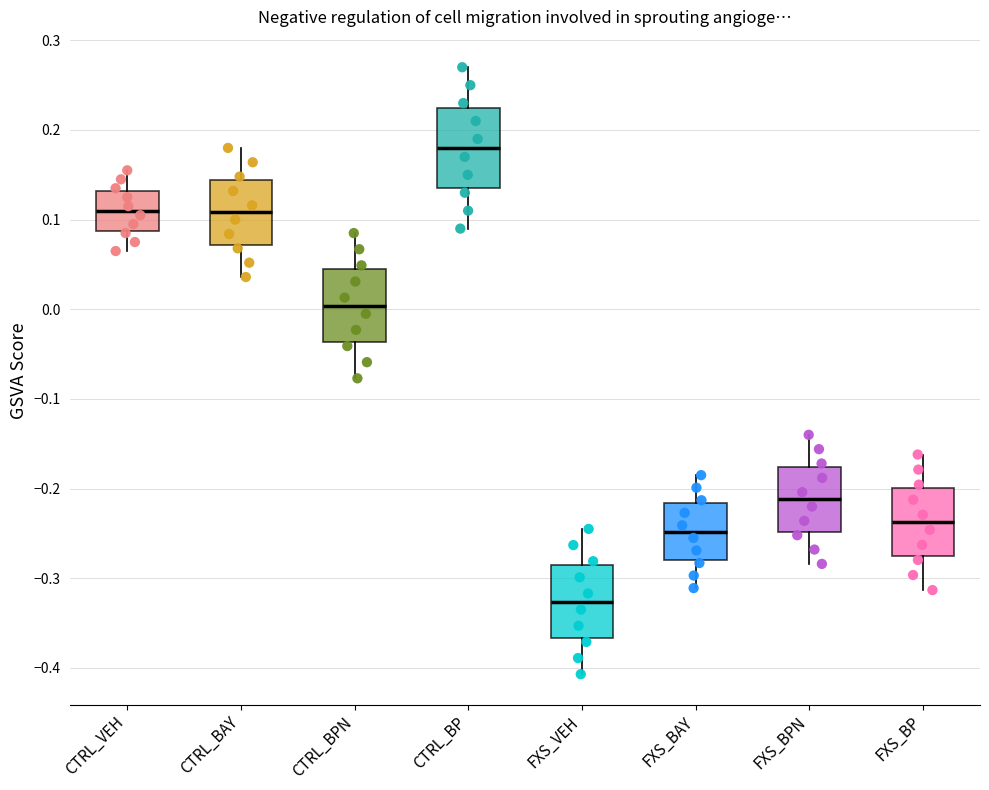

Where does the lower whisker of the box for CTRL_BAY end on the y-axis? The values are not printed on the chart, so give them approximately, as read against the axis.

0.04